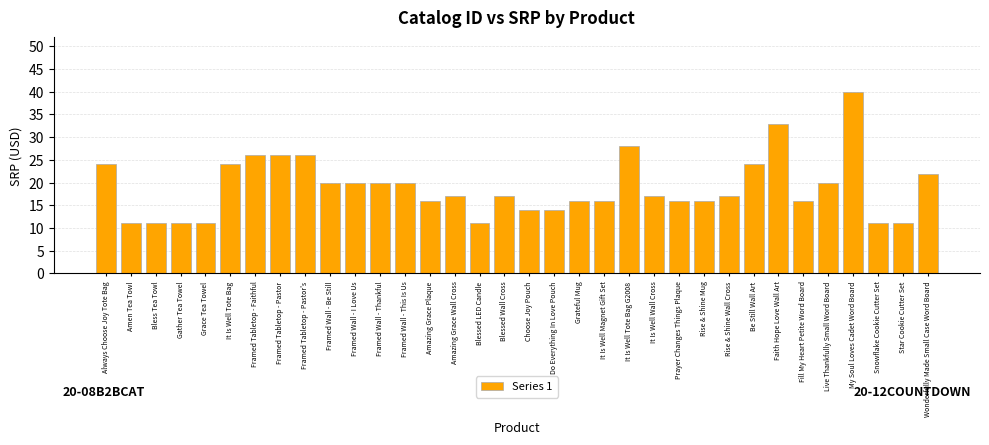

What position from the left is Snowflake Cookie Cutter Set?

32